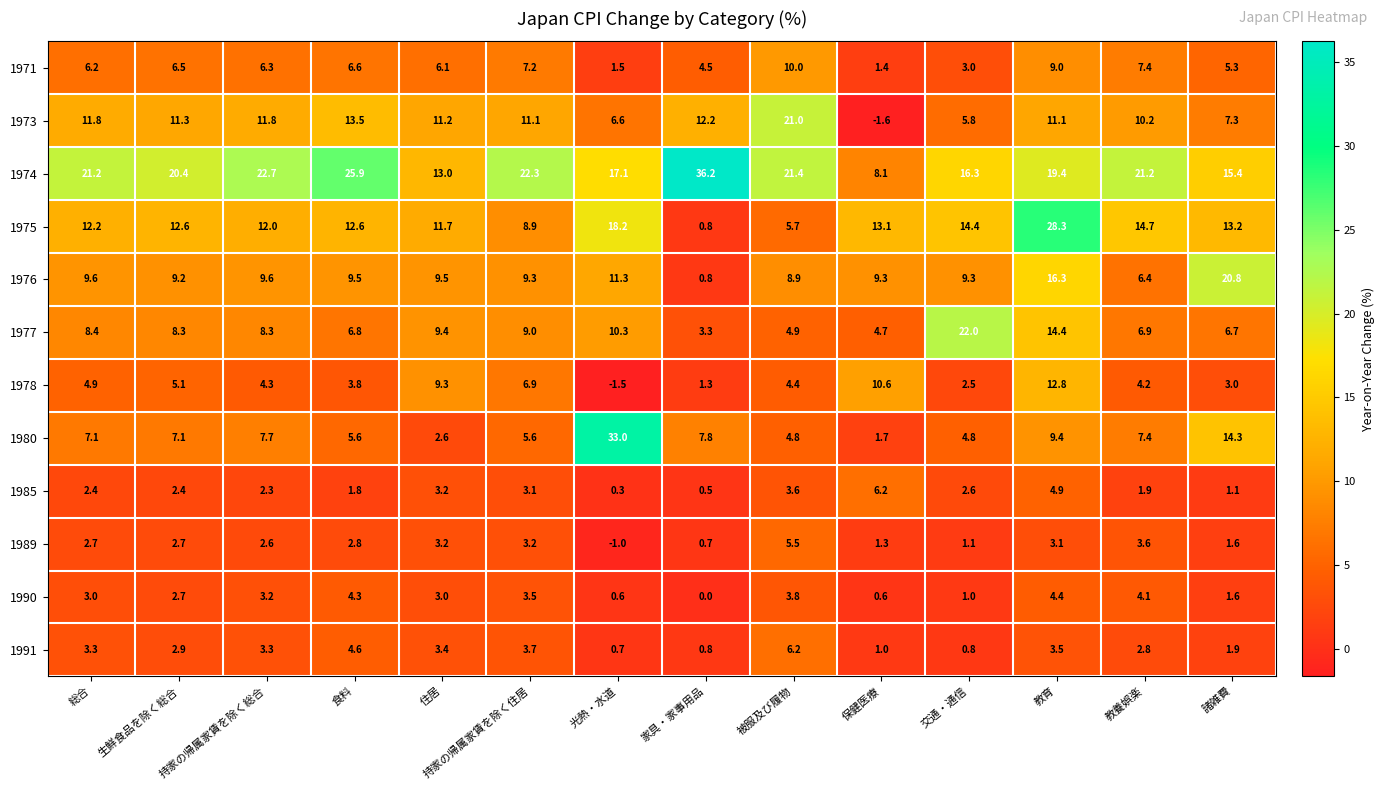

What is the difference between the 1989 values at 持家の帰属家賃を除く総合 and 光熱・水道?

3.6